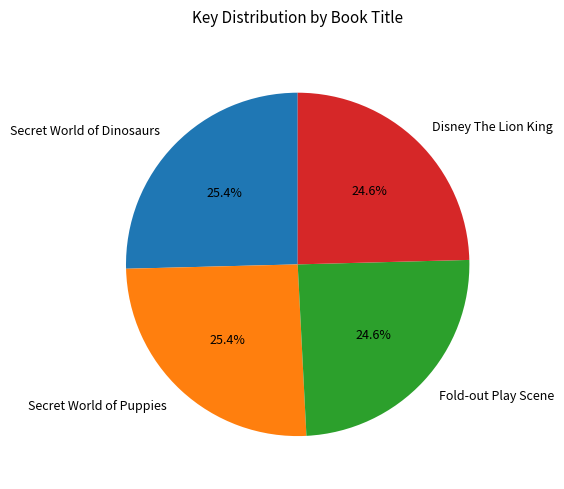

The Secret World of Dinosaurs slice represents 25% of the pie. True or false?

True